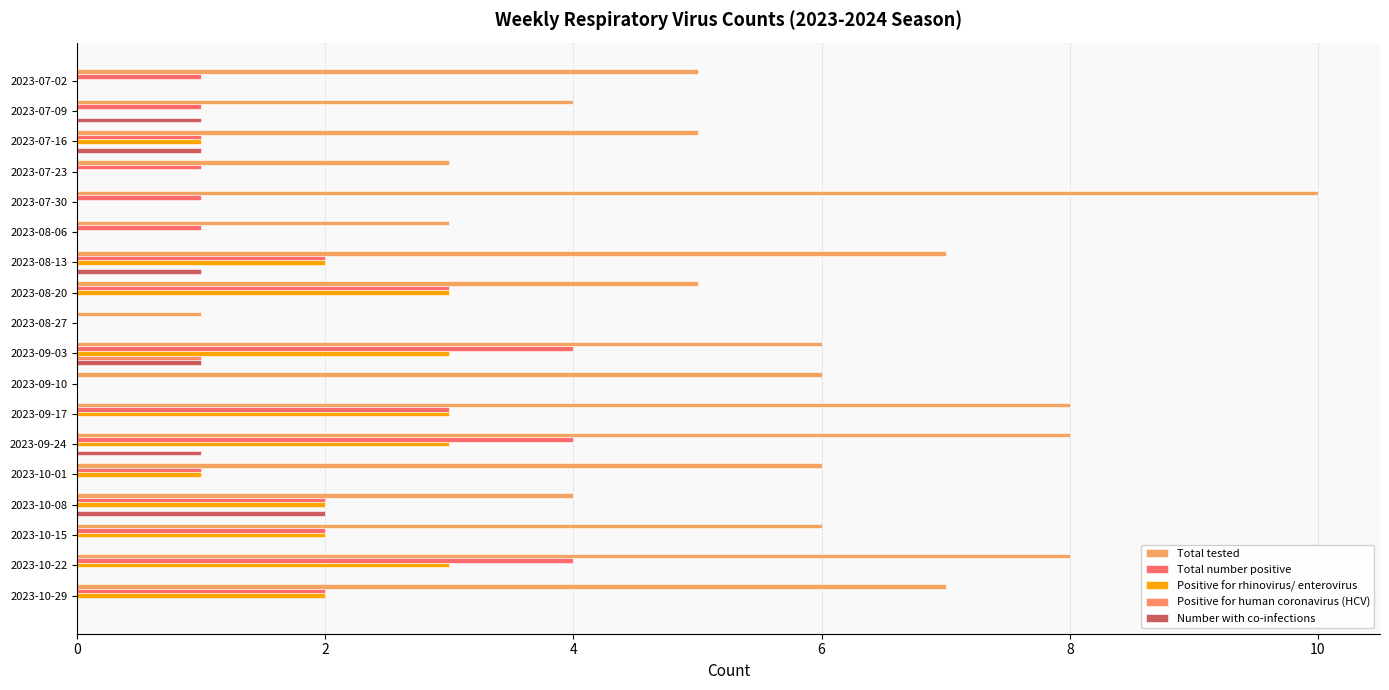

What are all the series names shown in the legend?

Total tested, Total number positive, Positive for rhinovirus/ enterovirus, Positive for human coronavirus (HCV), Number with co-infections